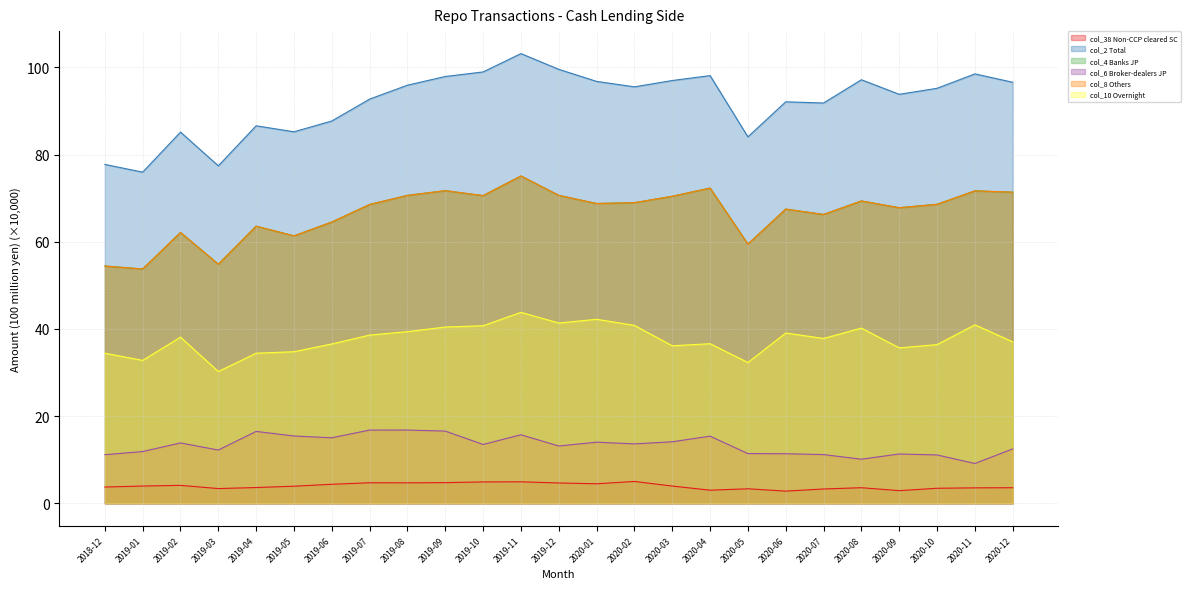

How many interior local peaks does the col_8 Others series have?

8